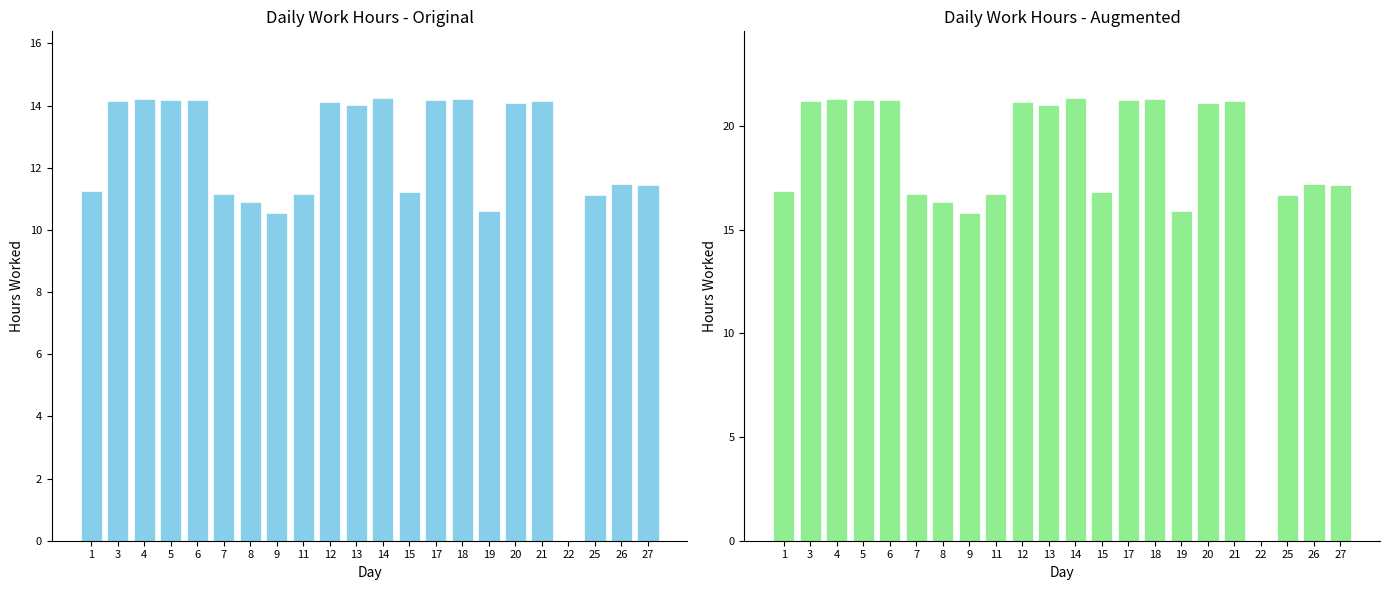

Rank the categories by Low (hours) Augmented value from highest to lowest.

14, 4, 18, 17, 5, 6, 3, 21, 12, 20, 13, 26, 27, 1, 15, 11, 7, 25, 8, 19, 9, 22